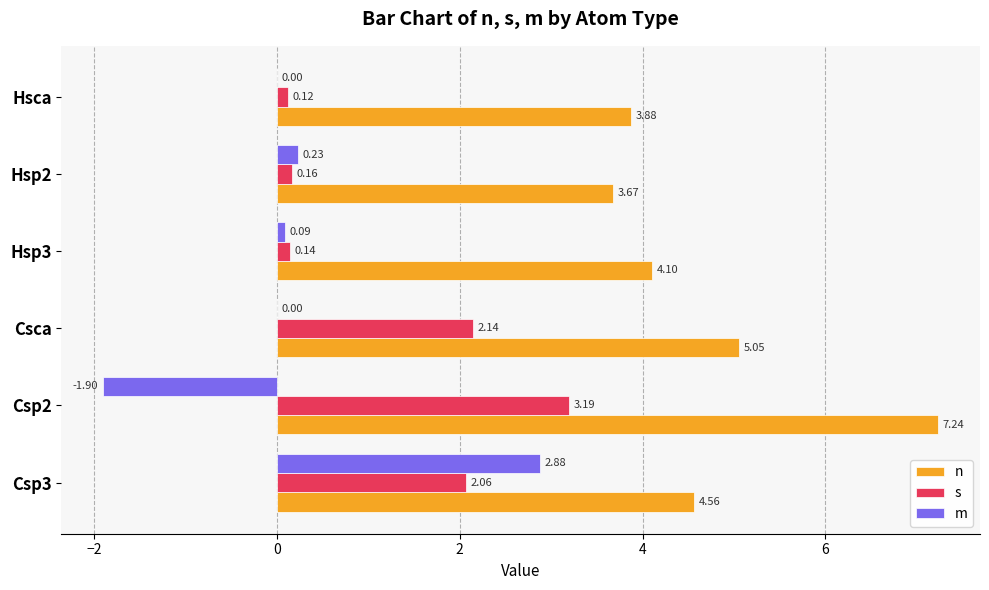

What is the sum of all m values?

1.3